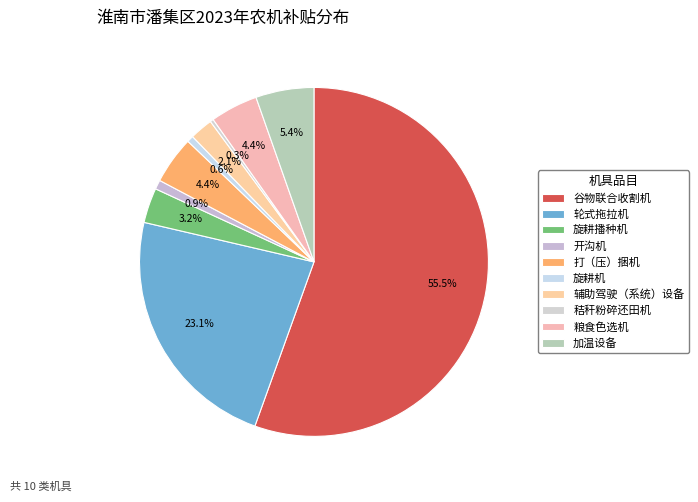

What percentage do 旋耕播种机 and 加温设备 together represent?

8.6%